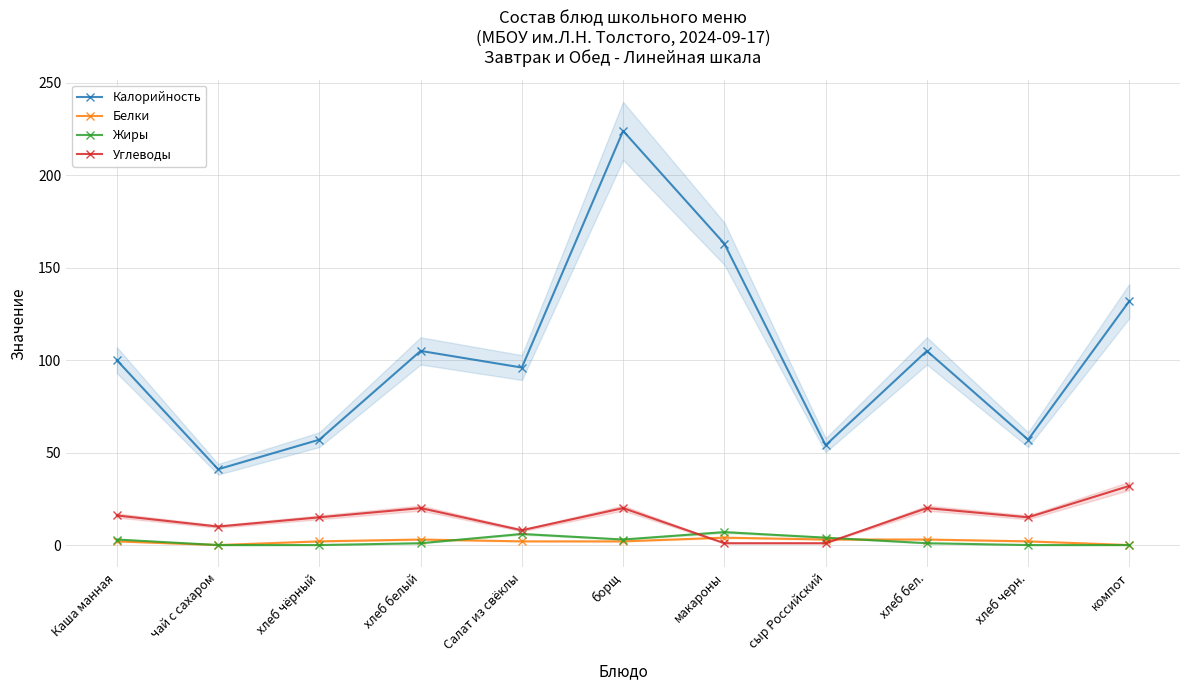

Count the Жиры values in the range 0 to 4.

9